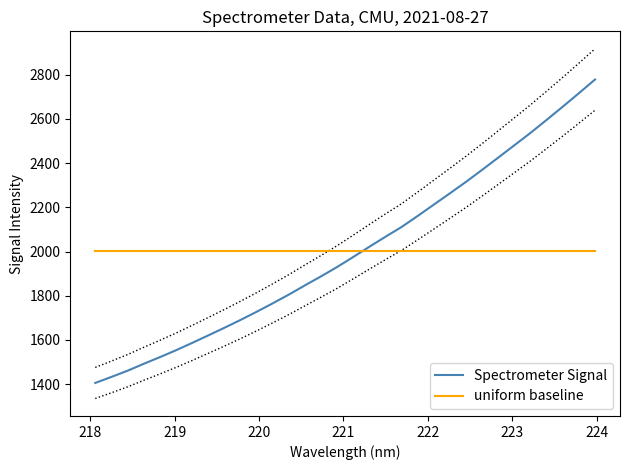

What is the maximum value for uniform baseline?

2002.2